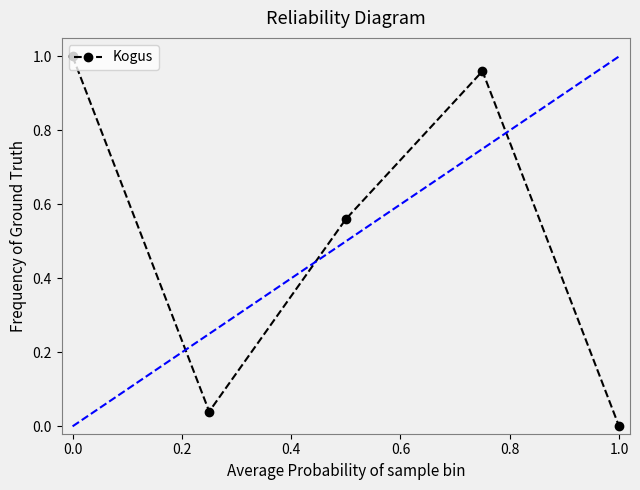

Does the chart have visible grid lines?

No